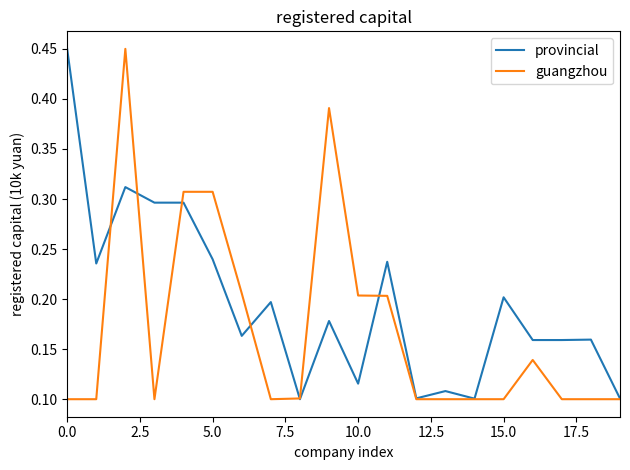

Rank the series by their average value, from lowest to highest.

guangzhou, provincial